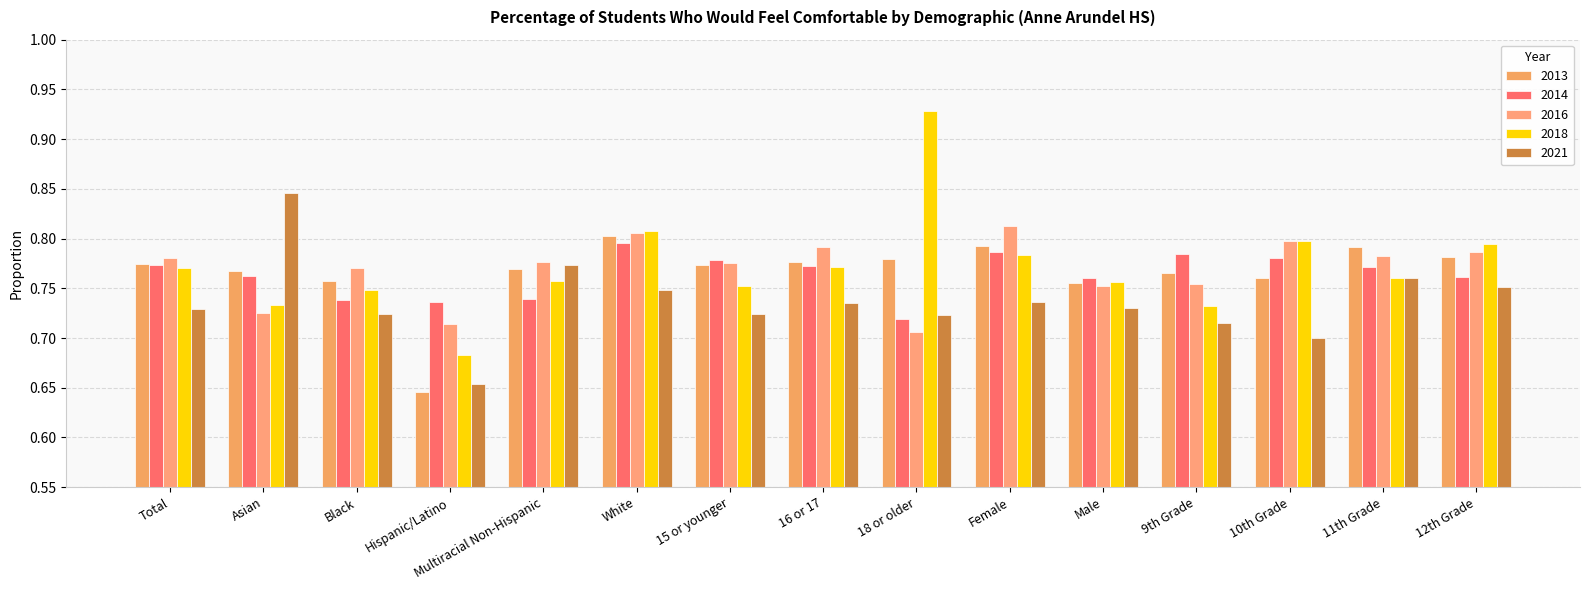

Read the 2016 value at Black.

0.8